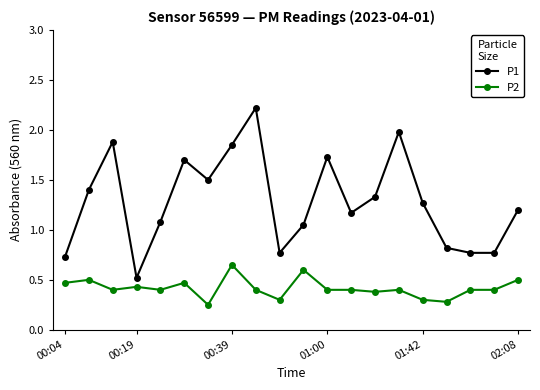

Rank the series by their average value, from lowest to highest.

P2, P1